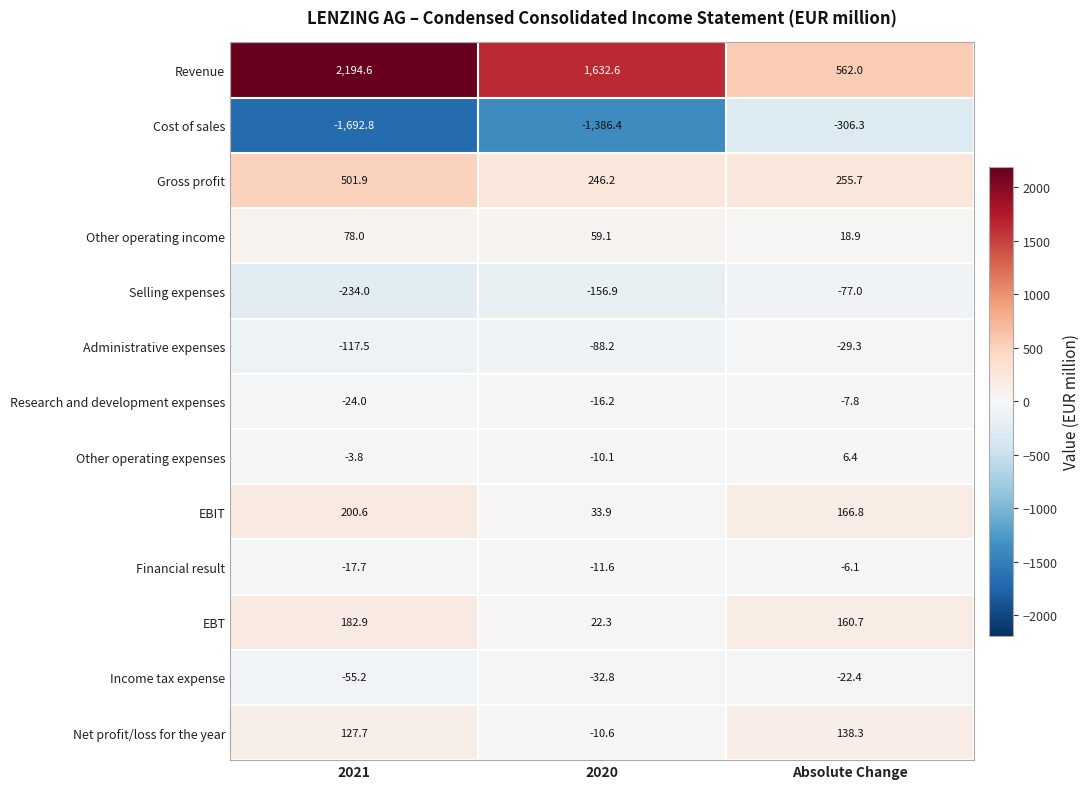

Rank the series at Absolute Change from highest to lowest value.

Revenue, Gross profit, EBIT, EBT, Net profit/loss for the year, Other operating income, Other operating expenses, Financial result, Research and development expenses, Income tax expense, Administrative expenses, Selling expenses, Cost of sales